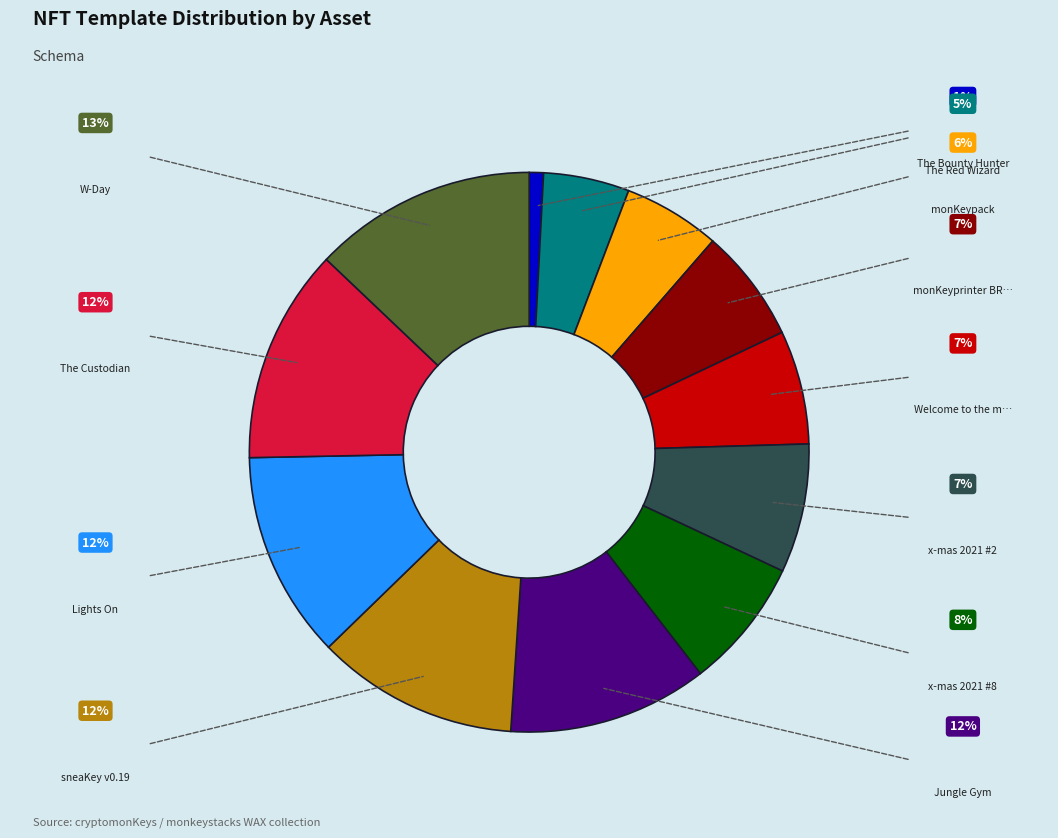

Does any single category account for the majority?

No